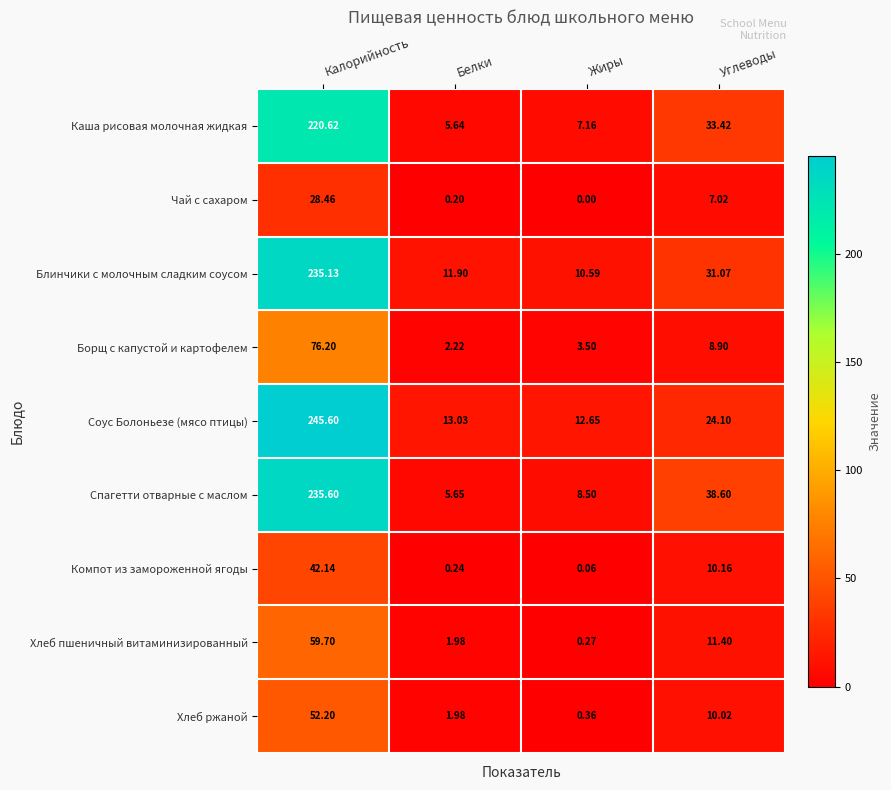

Which series has the widest spread of values?

Соус Болоньезе (мясо птицы)